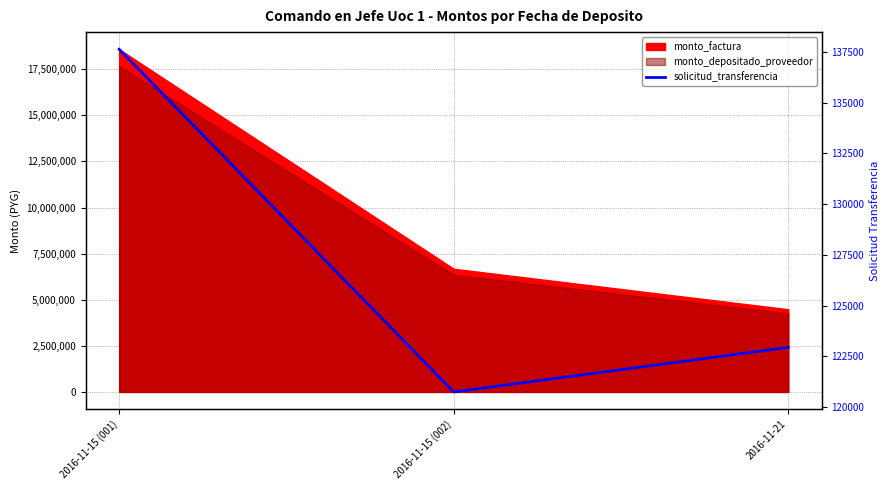

Reading right to left, extract all data points from this chart.

122948	120754	137623